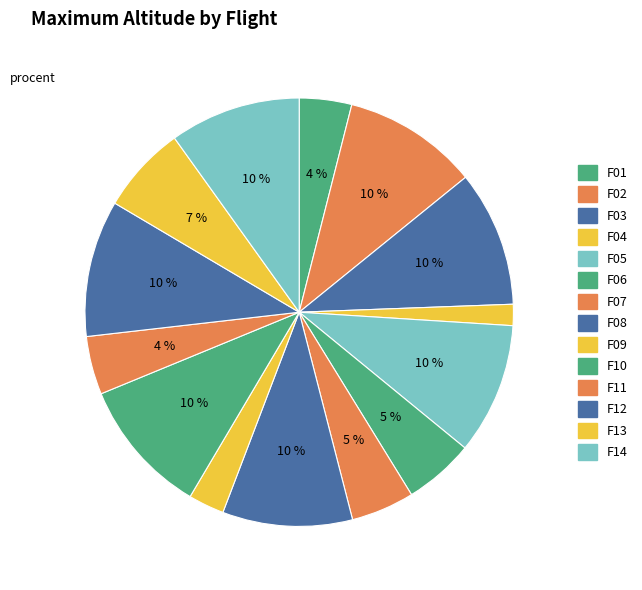

How many slices are in this pie chart?

14